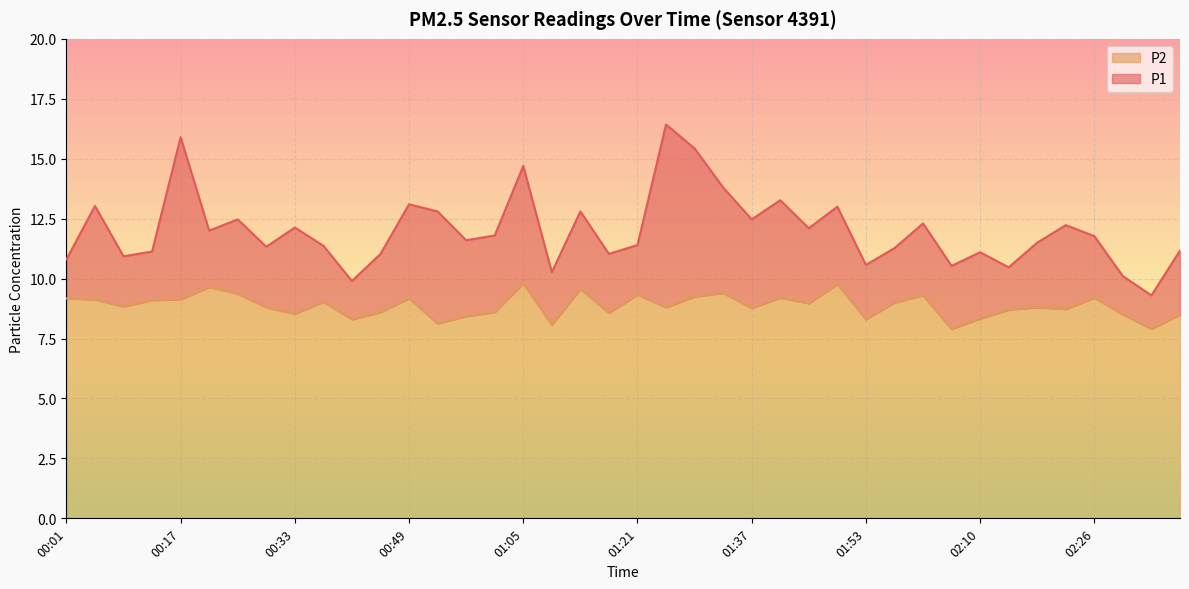

List the series in order of their overall mean, highest first.

P1, P2